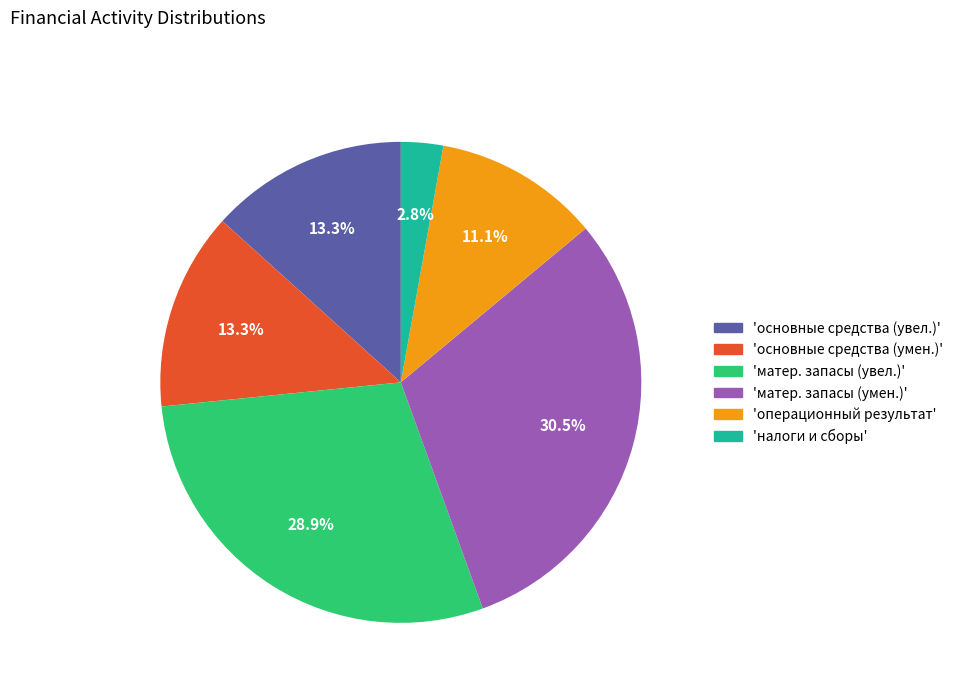

How many segments does this pie chart have?

6